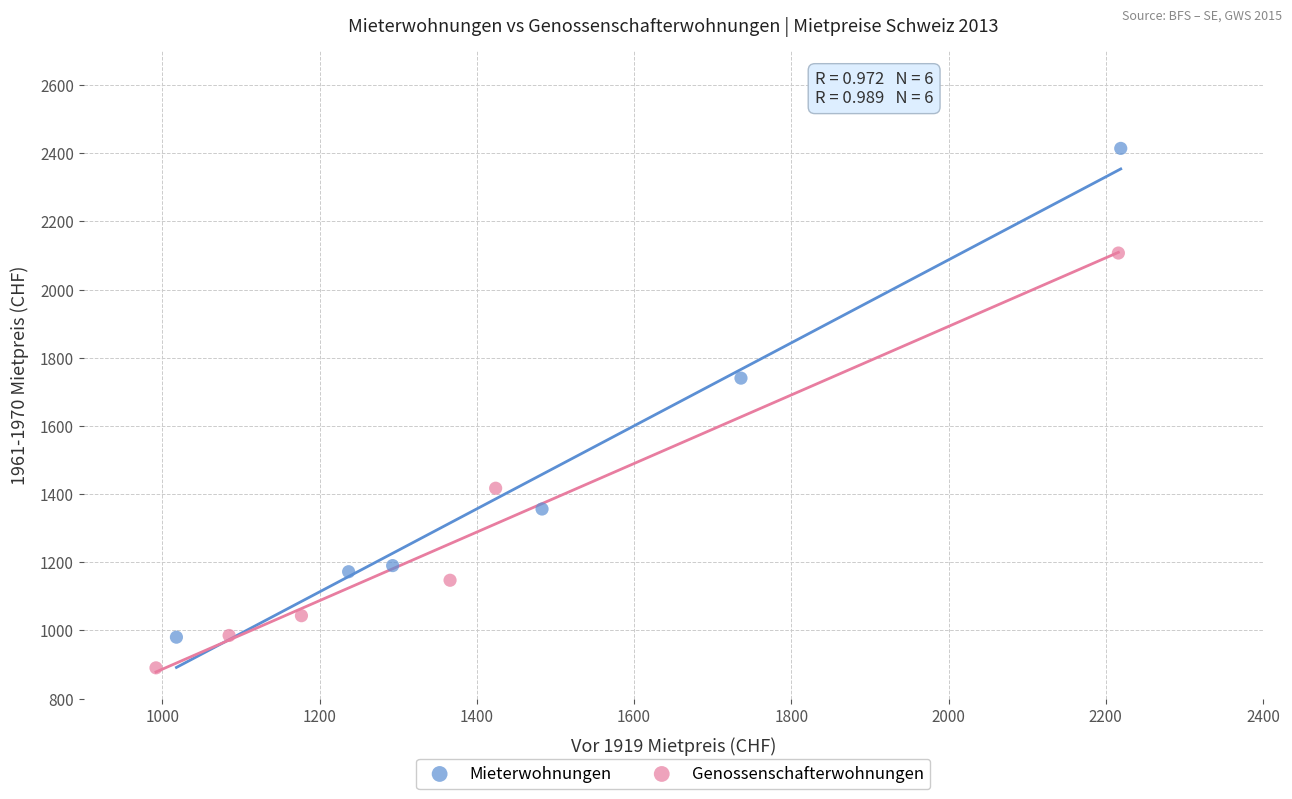

Which series contains the lowest Y value?

Genossenschafterwohnungen